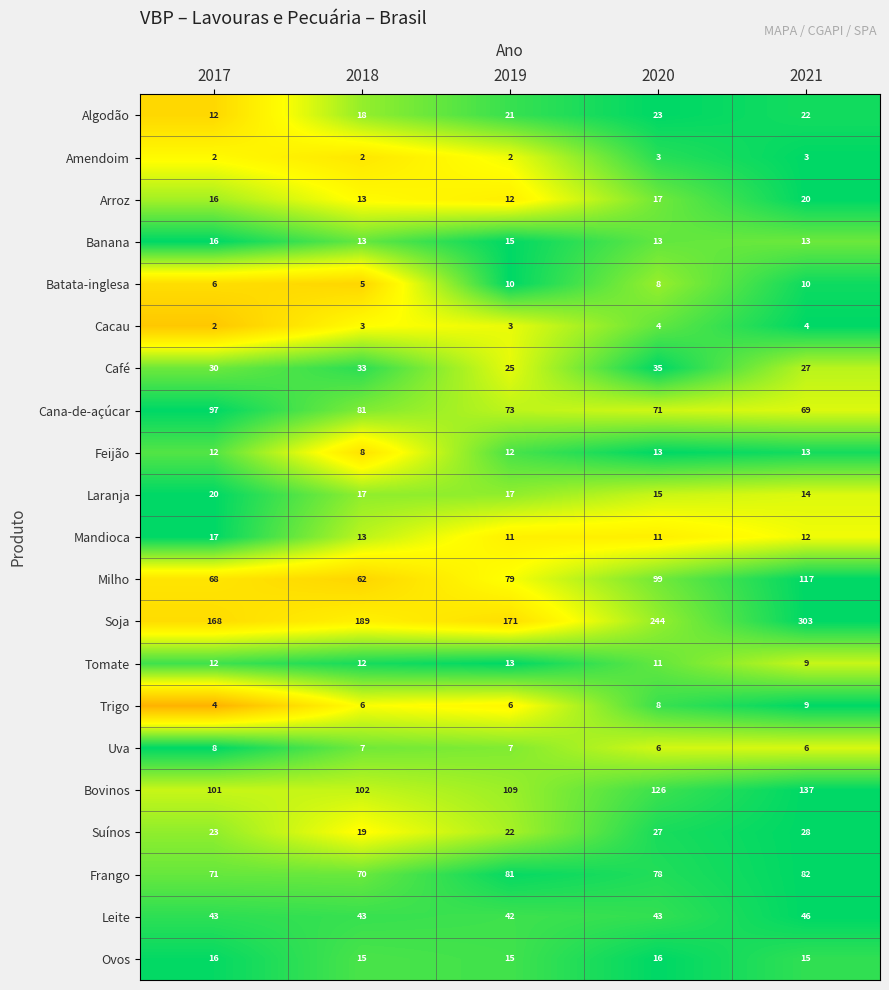

Which series has the largest range (max minus min)?

Soja